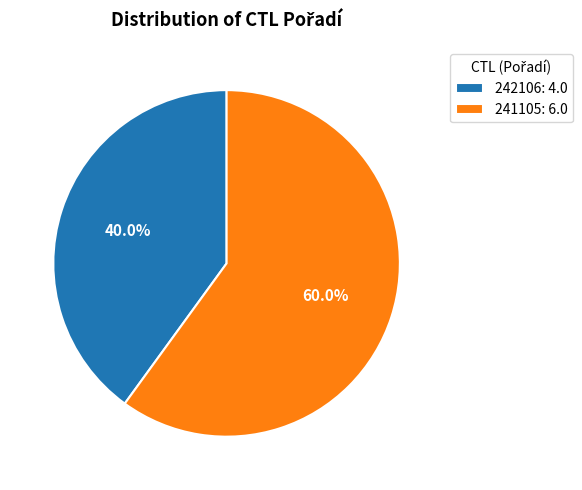

True or false: 242106 accounts for 27% of the total.

False